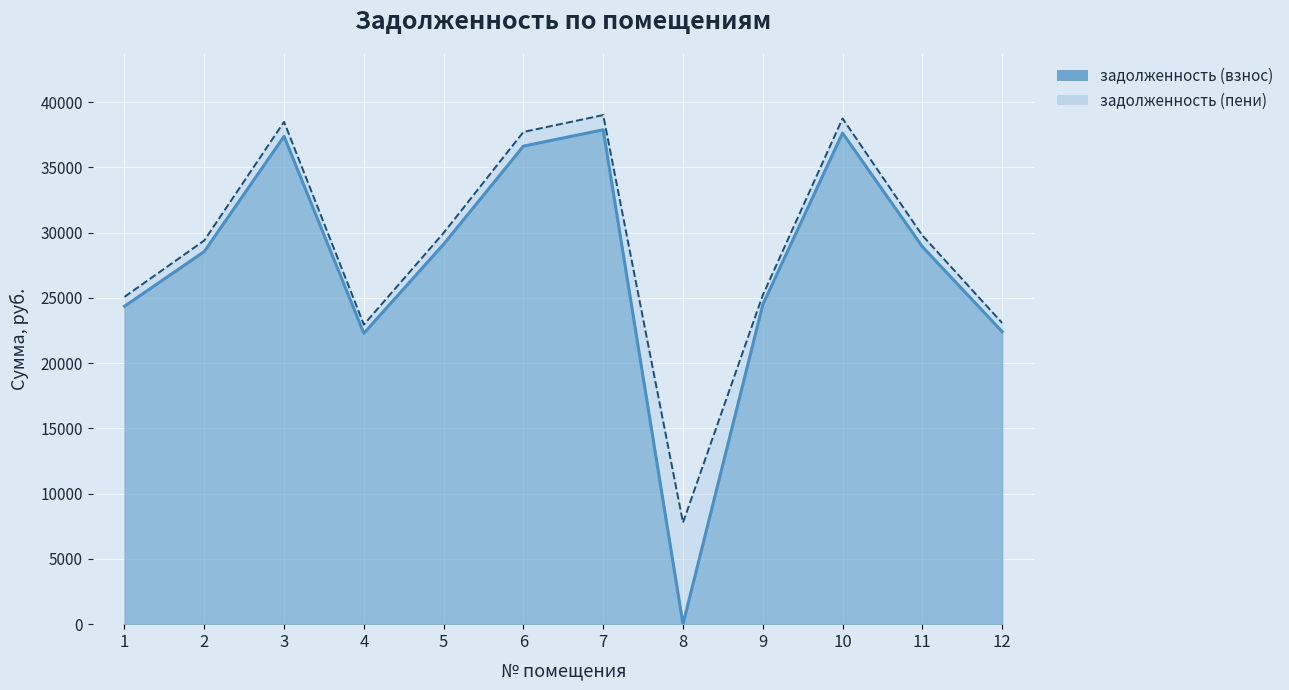

What is the difference between the second highest and second lowest values in the задолженность (пени) series?

15796.7